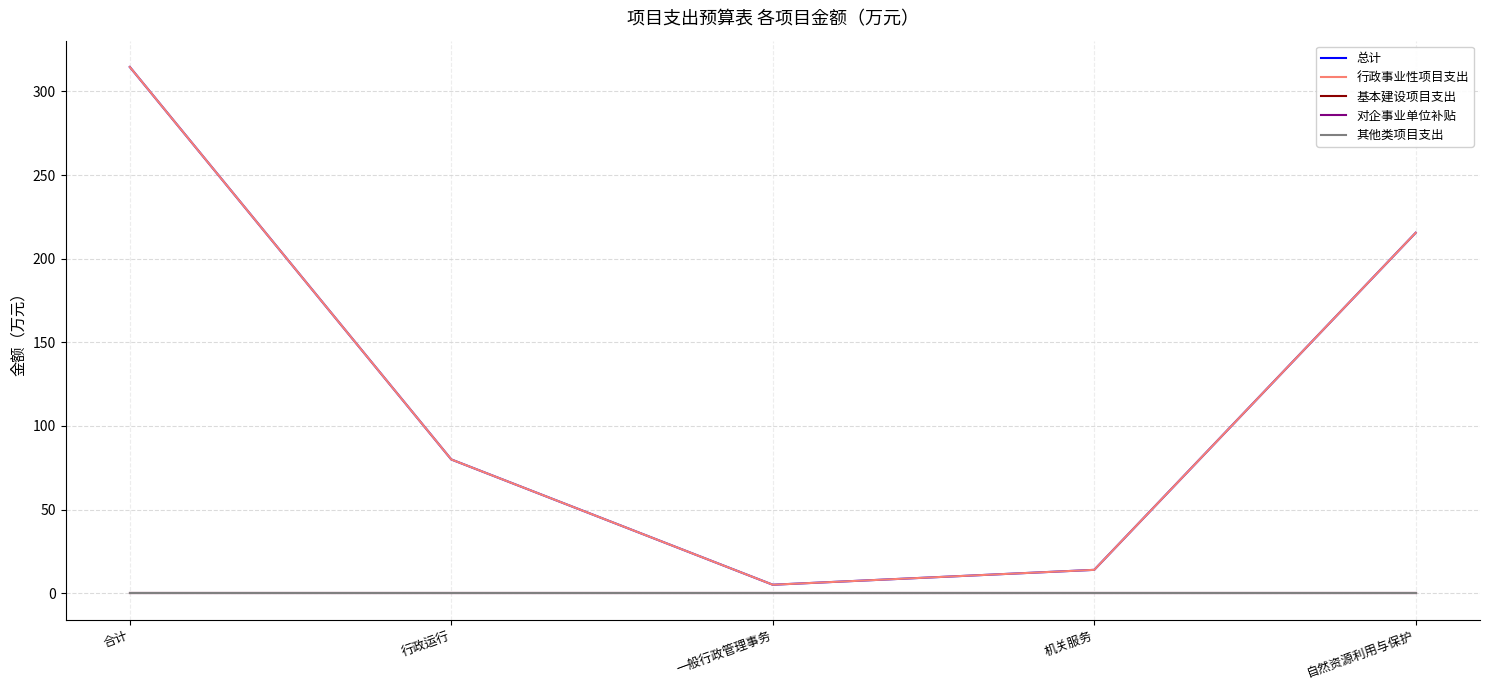

True or false: 总计 and 行政事业性项目支出 cross at least once.

False